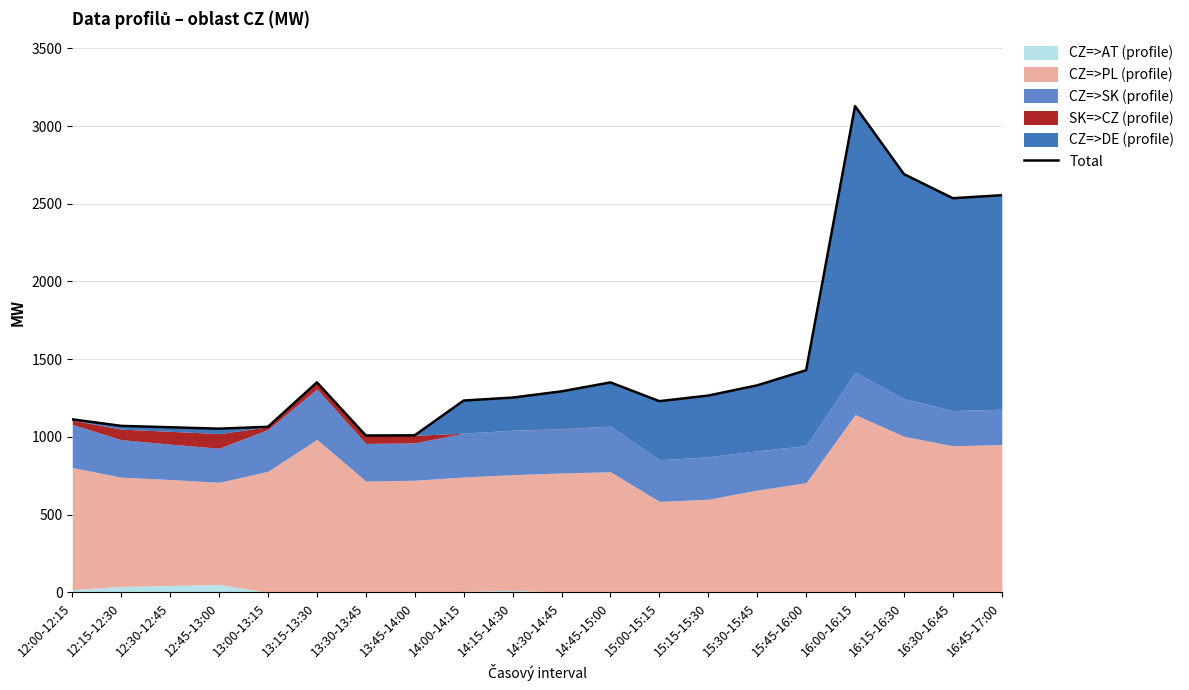

What is the difference between the second highest and minimum values?

1681.6